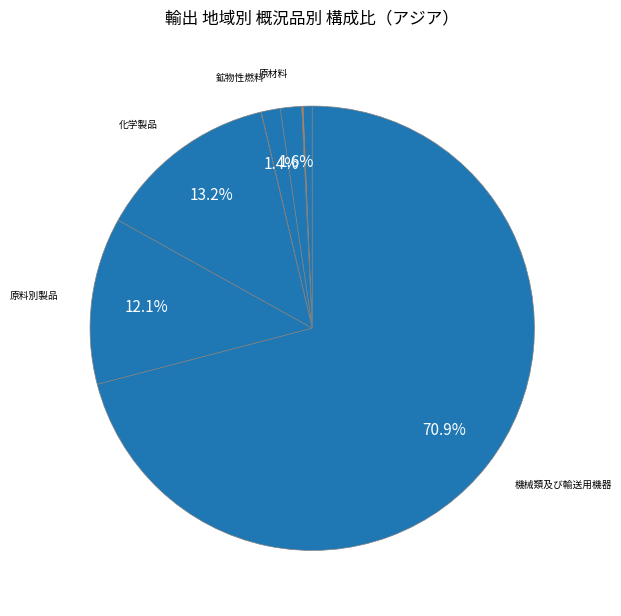

To the nearest percent, what is the difference between the largest and smallest slice percentages?

71%